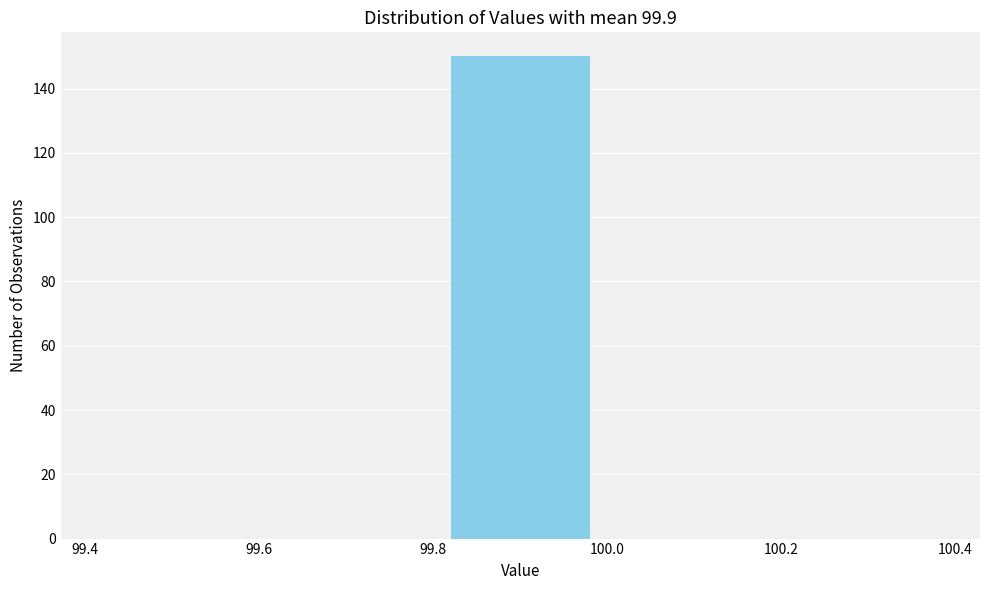

Reading left to right, transcribe this chart: for each bar, give the range it covers on the x-axis and its height. The values are not printed on the chart, so give them approximately, as read against the axis.

99.4 to 99.6: 0
99.6 to 99.8: 0
99.8 to 100.0: 150
100.0 to 100.2: 0
100.2 to 100.4: 0